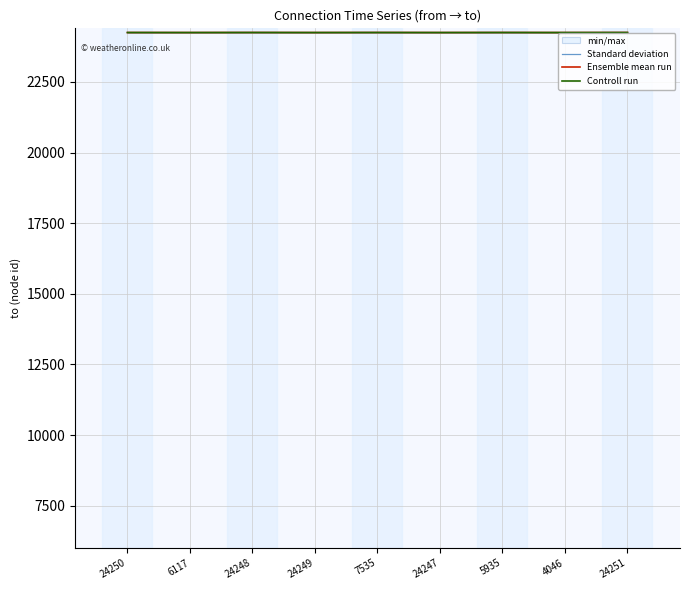

True or false: Controll run and Standard deviation intersect in this chart.

False